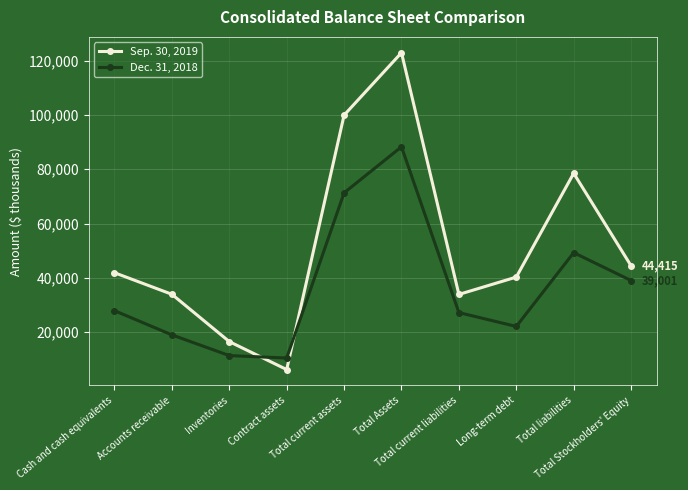

True or false: Dec. 31, 2018 has more than 0 points higher than both neighbors.

True